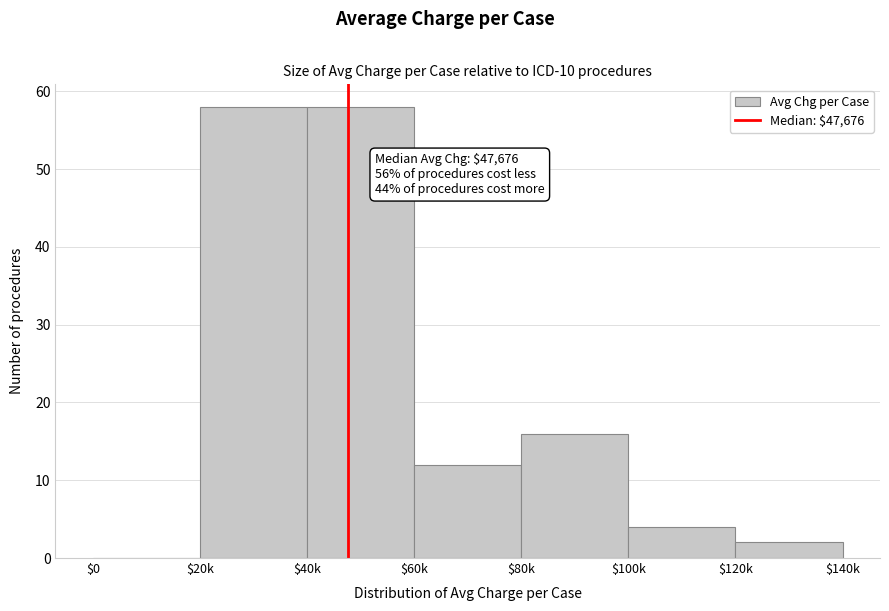

What is the greatest value displayed?

58